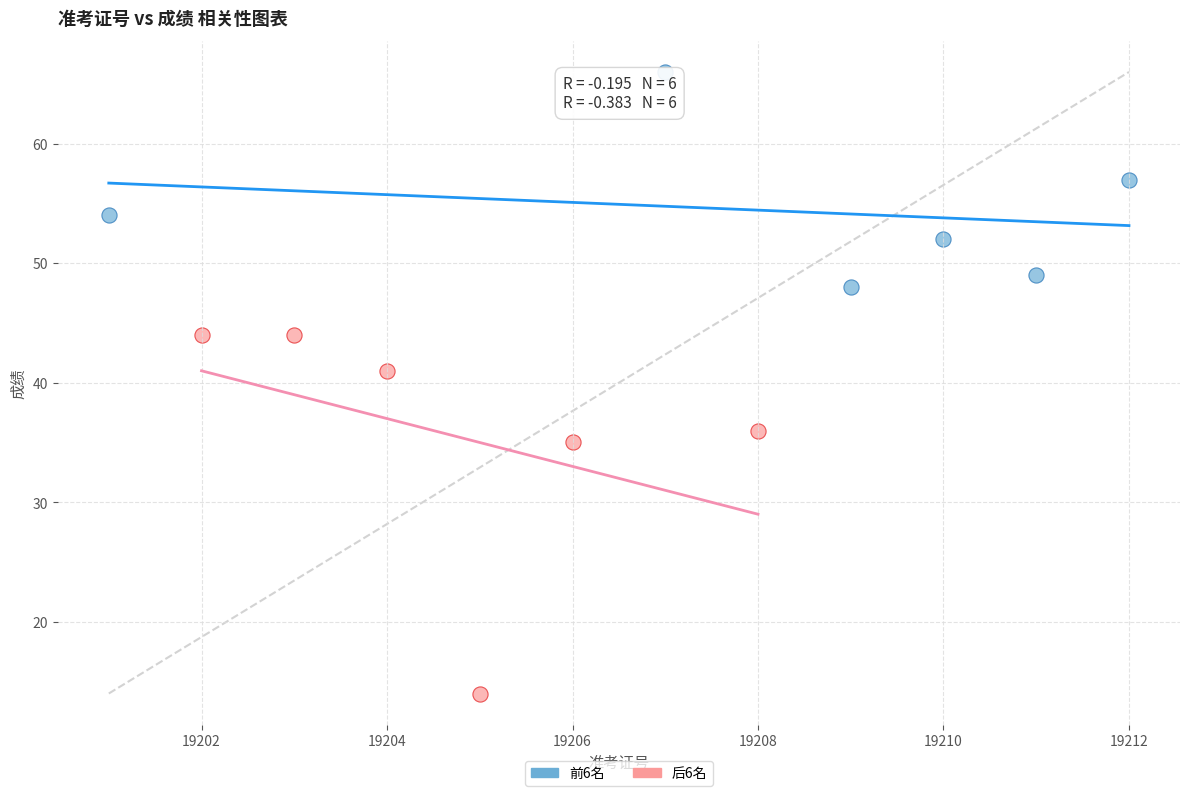

Which series contains the lowest Y value?

后6名